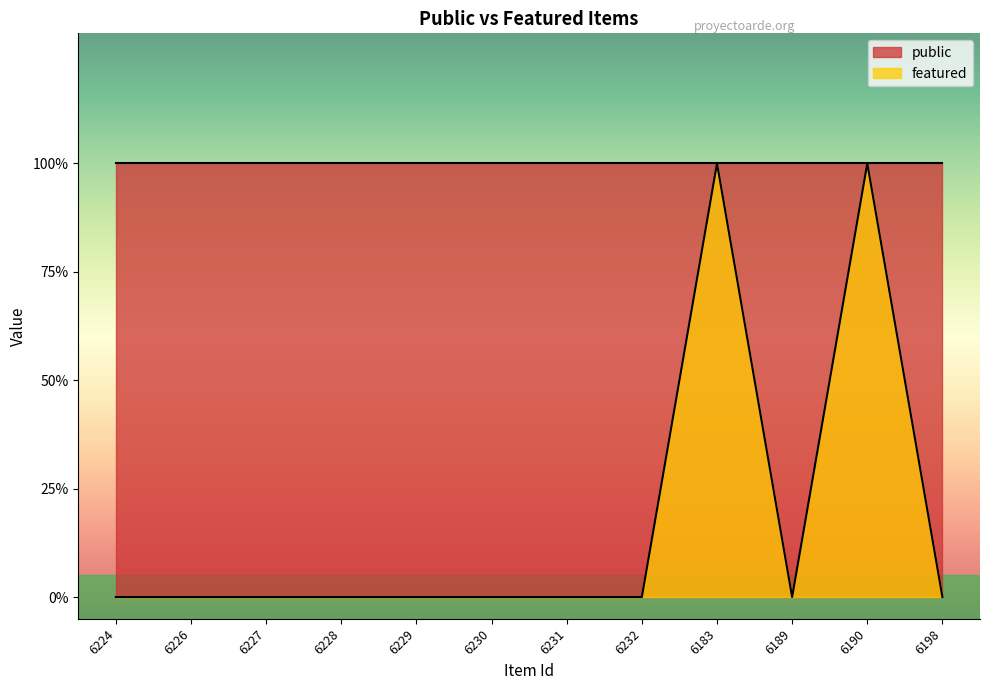

At which category does the data reach its first local valley?

6189